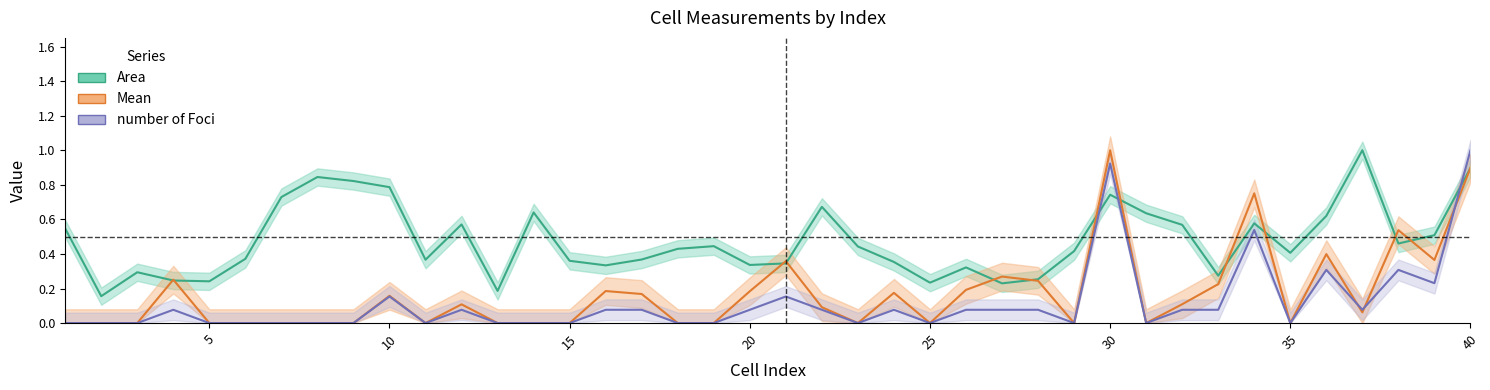

Which has a higher value, 30 or 15?

30